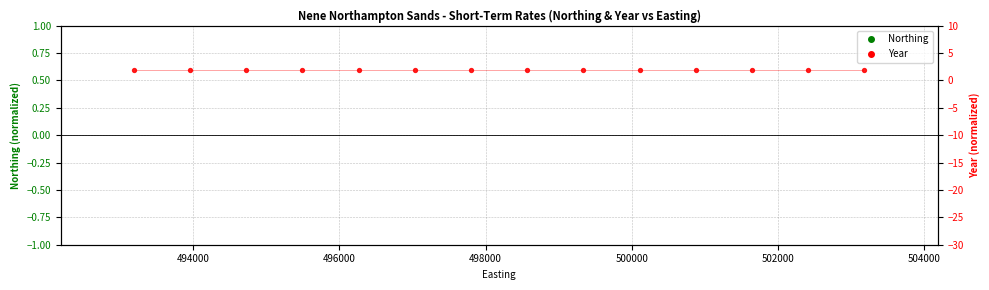

Which series has the largest total across all categories?

Year